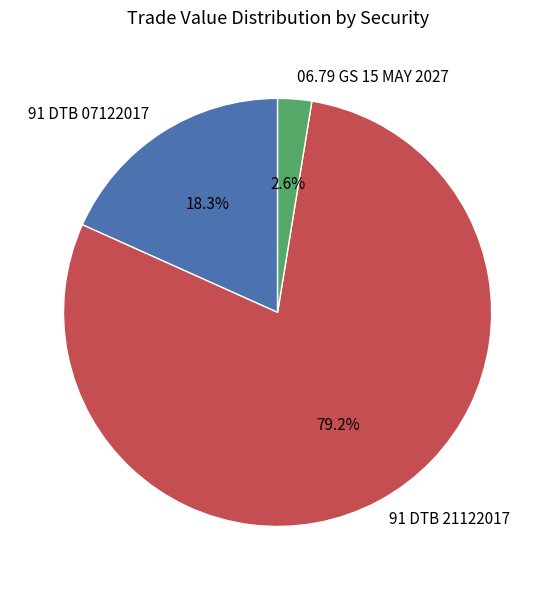

What percentage is NOT represented by 91 DTB 07122017?

81.7%